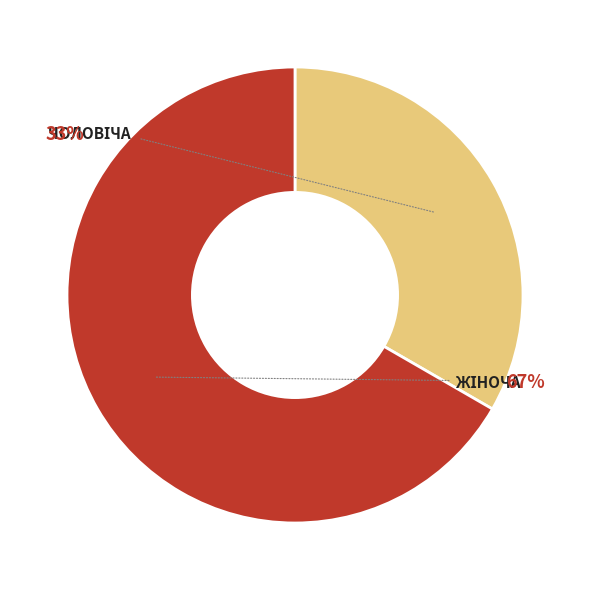

To the nearest percent, what is the combined percentage of Жіноча and Чоловіча?

100%